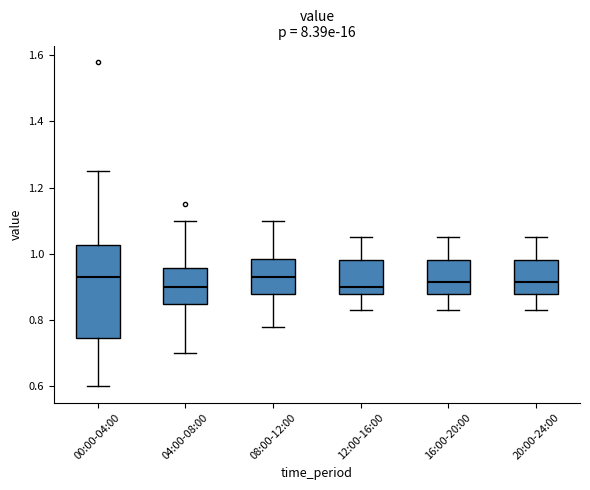

Reading left to right, read every box against the y-axis: the position of its median line, the range the box covers, and the ends of its whiskers. The values are not printed on the chart, so give them approximately, as read against the axis.

00:00-04:00: median 0.94, box 0.74 to 1.02, whiskers 0.60 to 1.26
04:00-08:00: median 0.90, box 0.86 to 0.96, whiskers 0.70 to 1.10
08:00-12:00: median 0.94, box 0.88 to 0.98, whiskers 0.78 to 1.10
12:00-16:00: median 0.90, box 0.88 to 0.98, whiskers 0.84 to 1.06
16:00-20:00: median 0.92, box 0.88 to 0.98, whiskers 0.84 to 1.06
20:00-24:00: median 0.92, box 0.88 to 0.98, whiskers 0.84 to 1.06